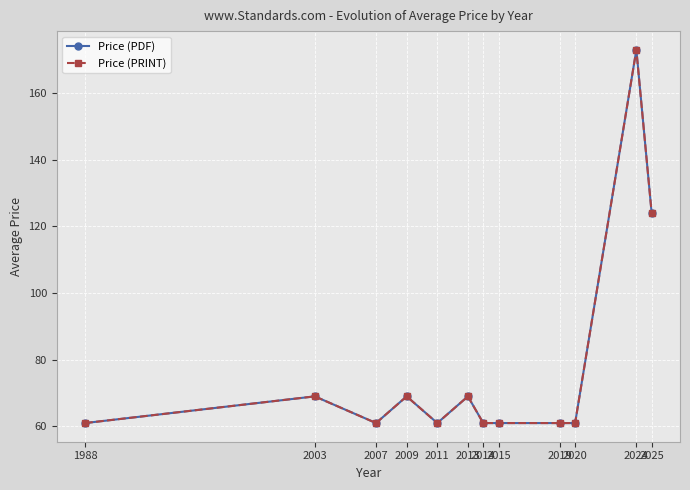

Reading left to right, what are all the values shown in this chart?

Price (PDF): 61.0	69.0	61.0	69.0	61.0	69.0	61.0	61.0	61.0	61.0	172.9	123.9
Price (PRINT): 61.0	69.0	61.0	69.0	61.0	69.0	61.0	61.0	61.0	61.0	172.9	123.9